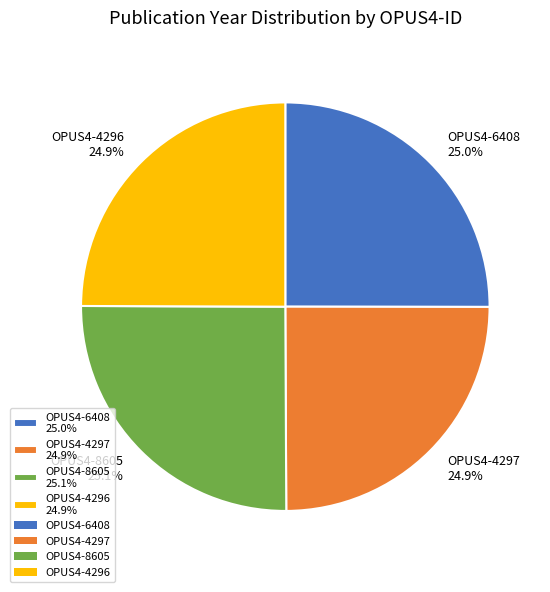

Is it true that OPUS4-8605 is 25% of the pie?

True